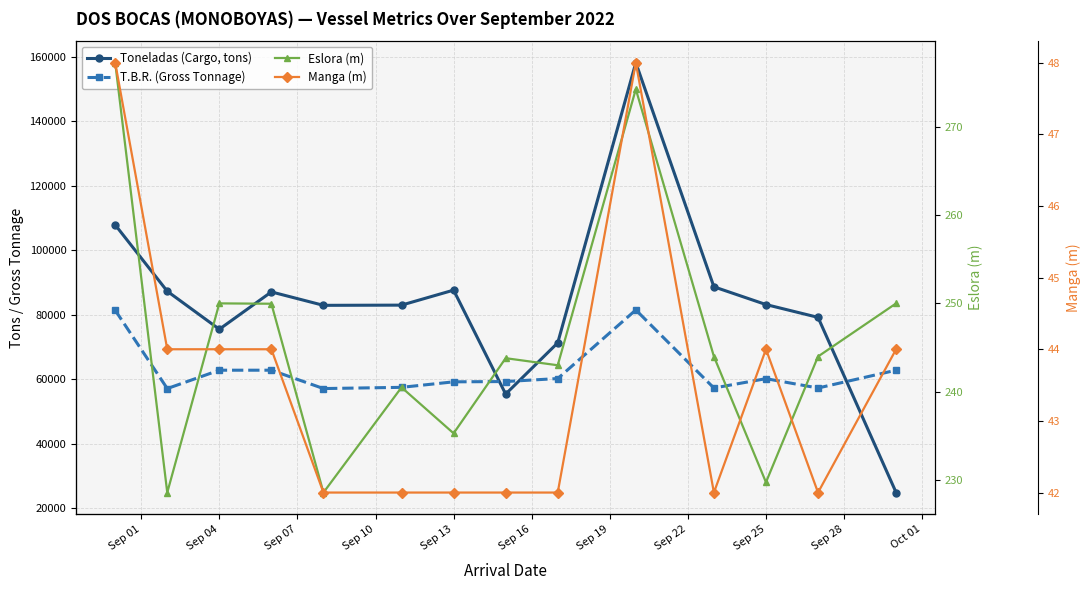

Does the chart have visible grid lines?

Yes